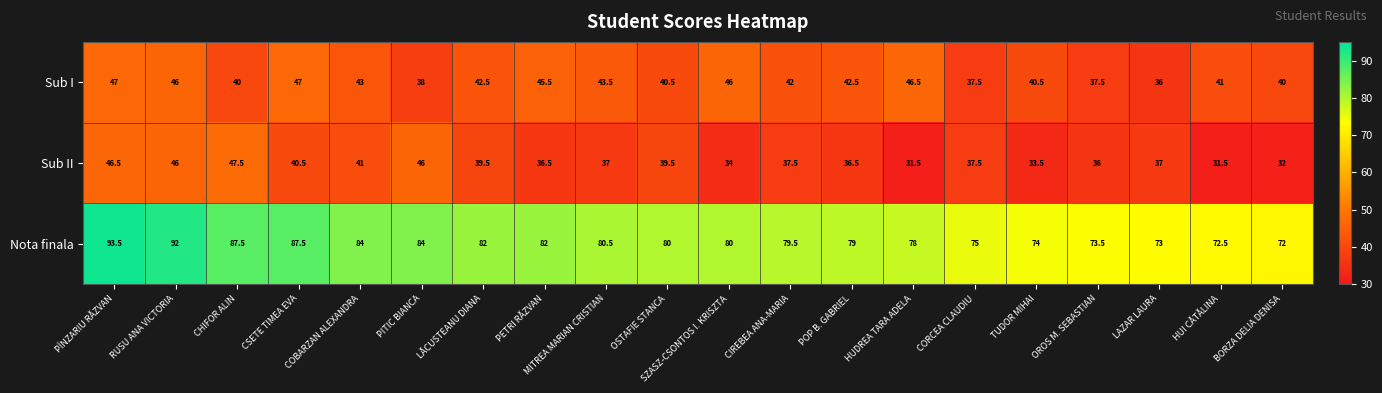

Rank the series by their maximum value, from lowest to highest.

Sub I, Sub II, Nota finala